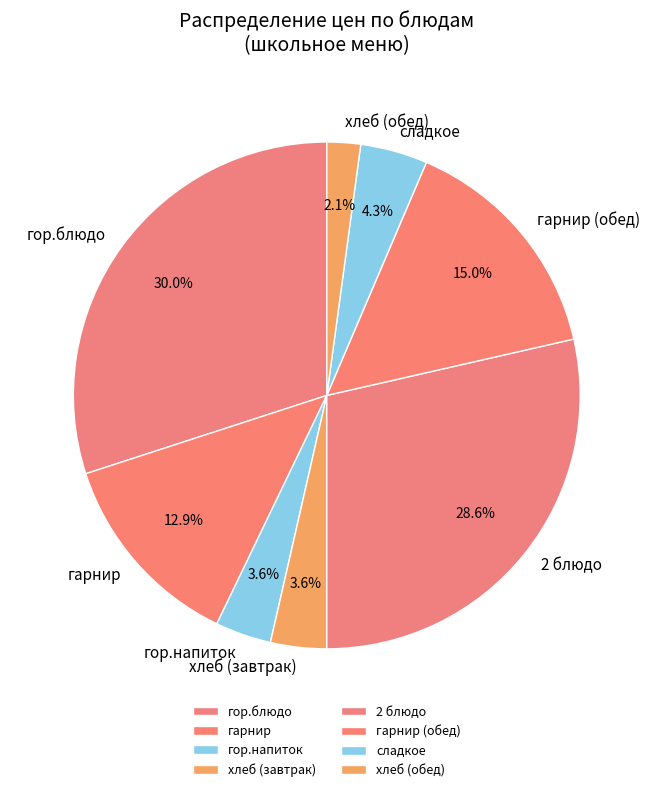

How many slices are in this pie chart?

8